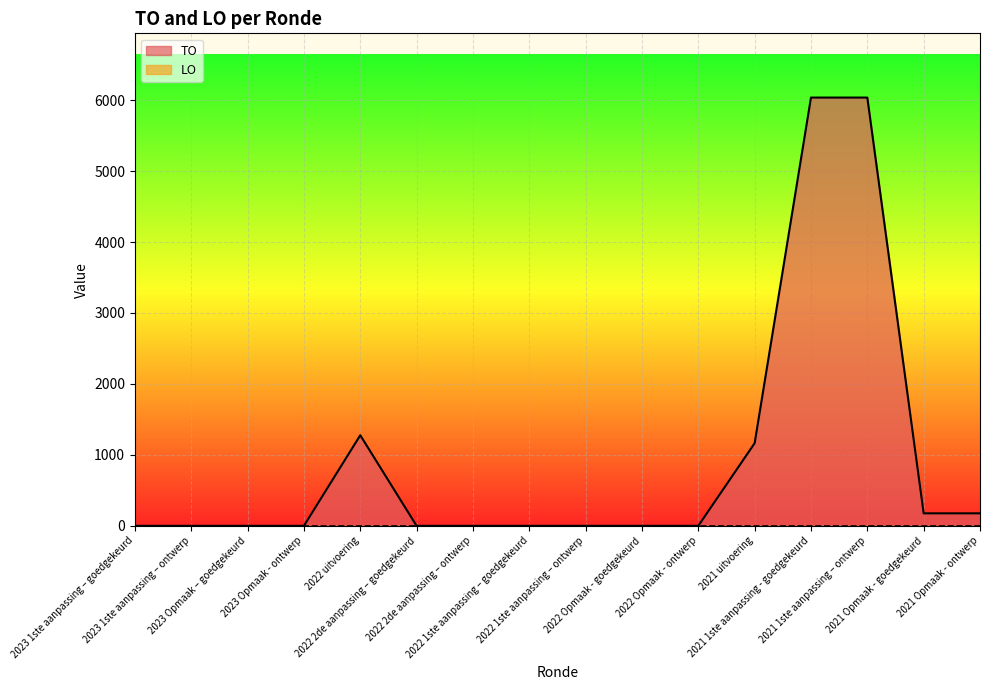

Reading right to left, extract all data points from this chart.

2021 Opmaak - ontwerp=176	2021 Opmaak - goedgekeurd=176	2021 1ste aanpassing – ontwerp=6036	2021 1ste aanpassing - goedgekeurd=6036	2021 uitvoering=1165	2022 Opmaak - ontwerp=0	2022 Opmaak - goedgekeurd=0	2022 1ste aanpassing – ontwerp=0	2022 1ste aanpassing – goedgekeurd=0	2022 2de aanpassing – ontwerp=0	2022 2de aanpassing – goedgekeurd=0	2022 uitvoering=1277	2023 Opmaak - ontwerp=0	2023 Opmaak – goedgekeurd=0	2023 1ste aanpassing – ontwerp=0	2023 1ste aanpassing – goedgekeurd=0